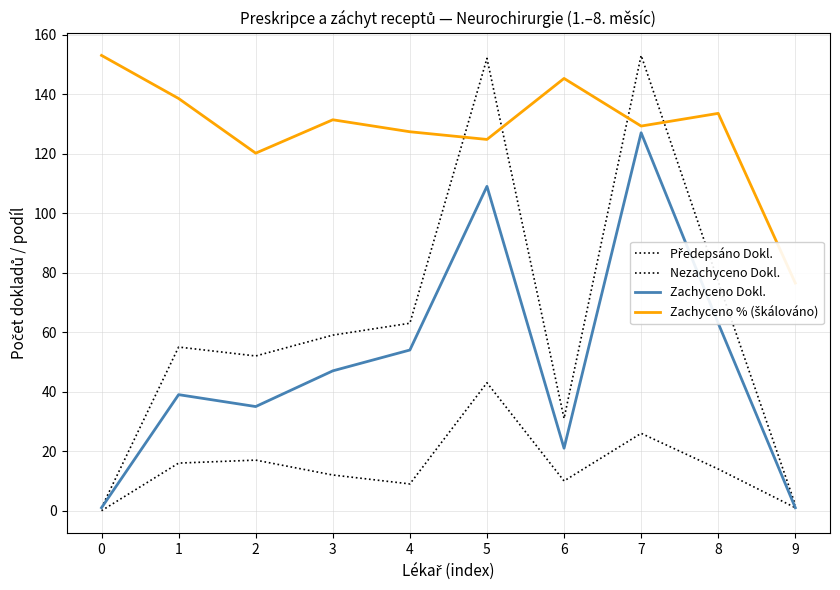

What is the sum of the Zachyceno % (škálováno) values at 4 and 3?

258.7